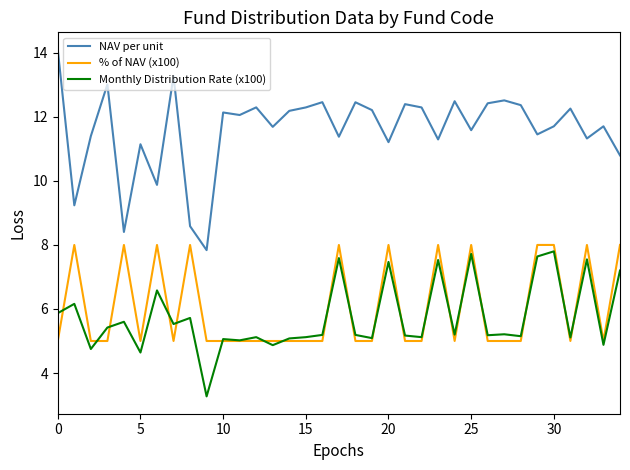

True or false: Monthly Distribution Rate (x100) has more than 2 interior local peaks.

True